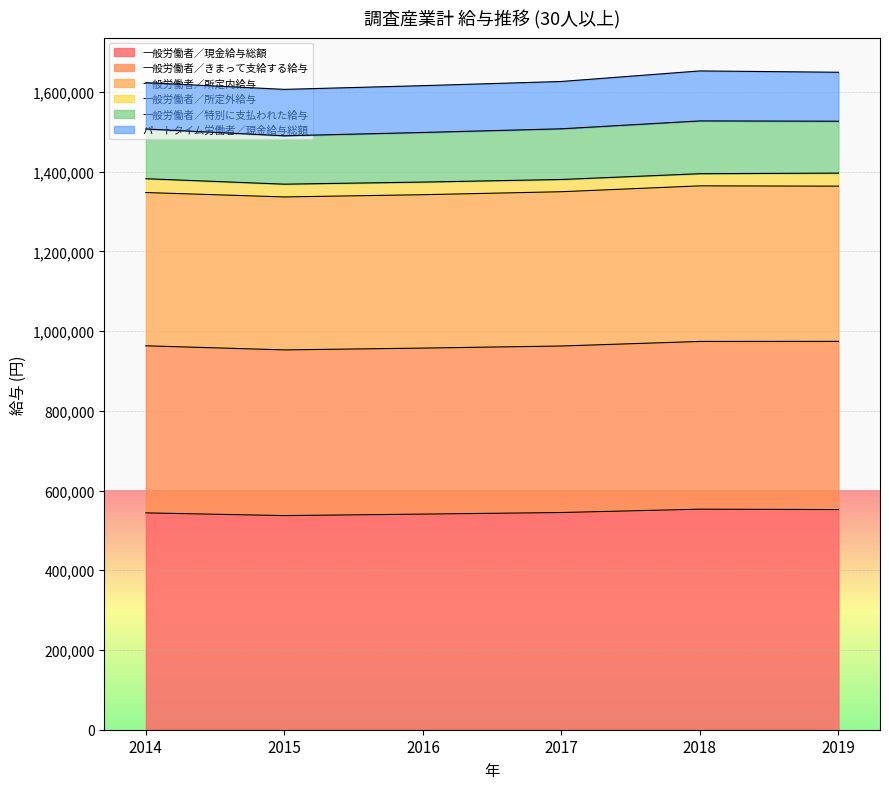

Which has a higher value, 2015 or 2016?

2016